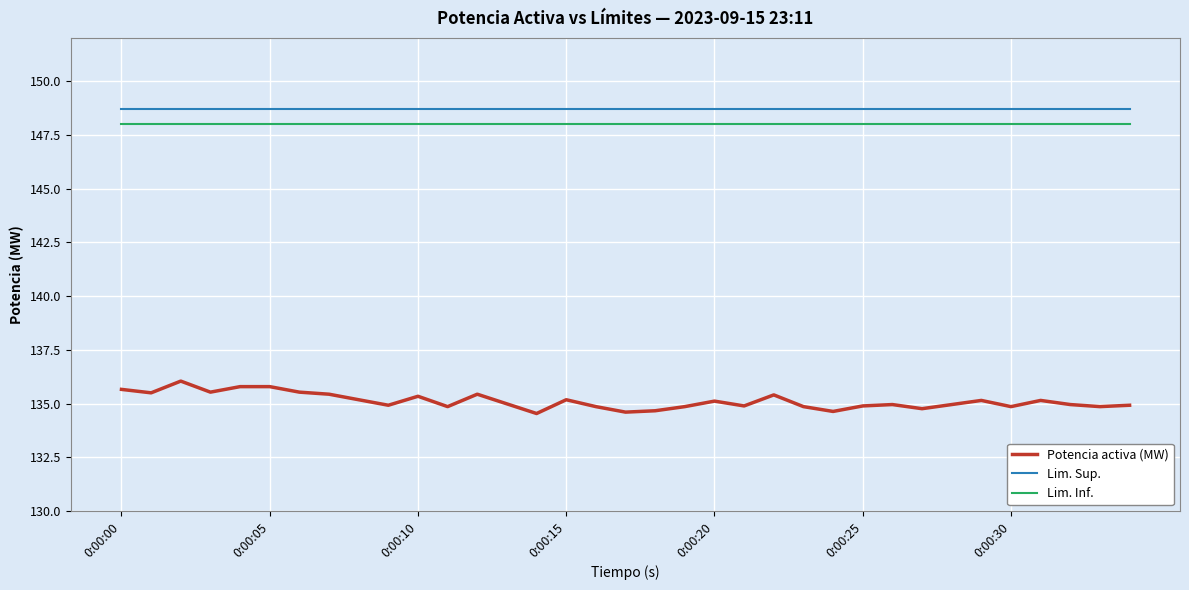

What is the minimum value shown in the chart?

134.5